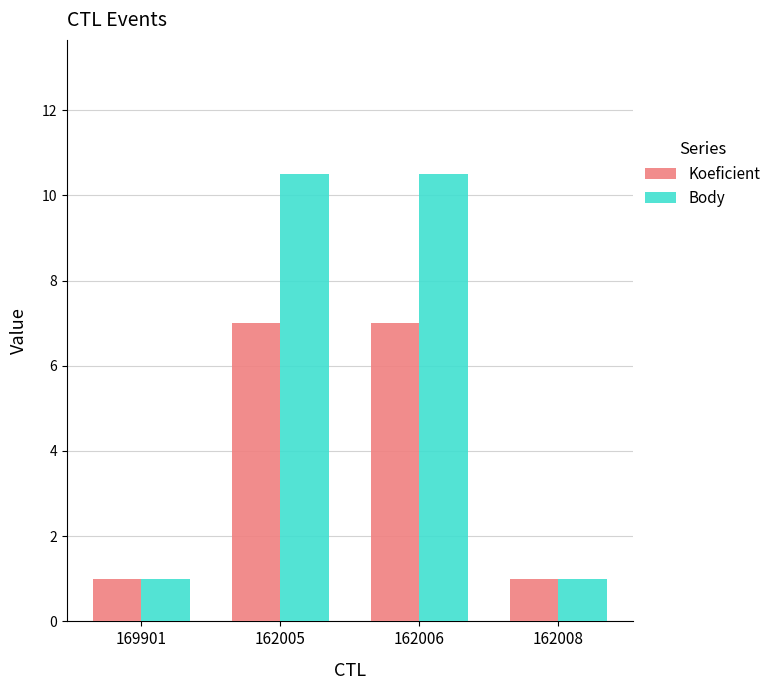

Rank the series by their maximum value, from highest to lowest.

Body, Koeficient